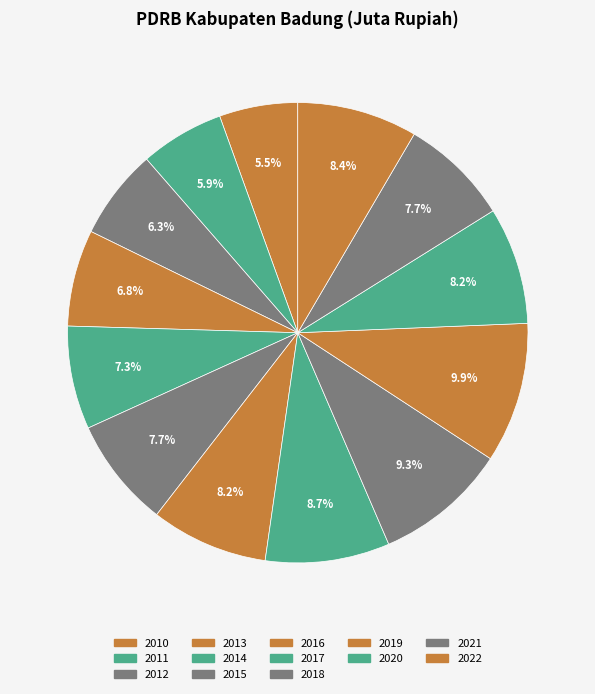

What percentage do 2013 and 2018 together represent?

16.1%